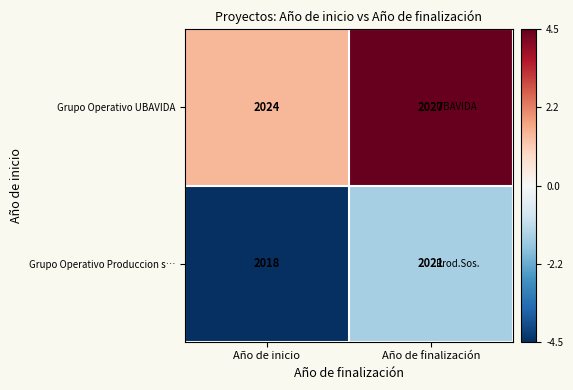

What is the difference between the highest and lowest values at Año de finalización?

6